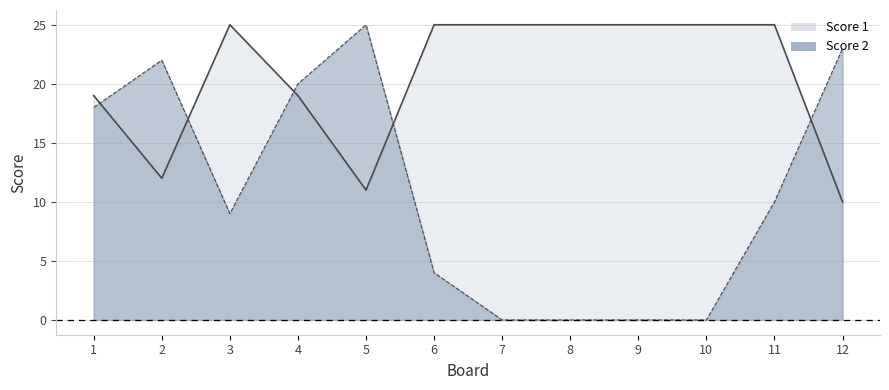

Rank the categories by Score 1 value from lowest to highest.

12, 5, 2, 1, 4, 3, 6, 7, 8, 9, 10, 11